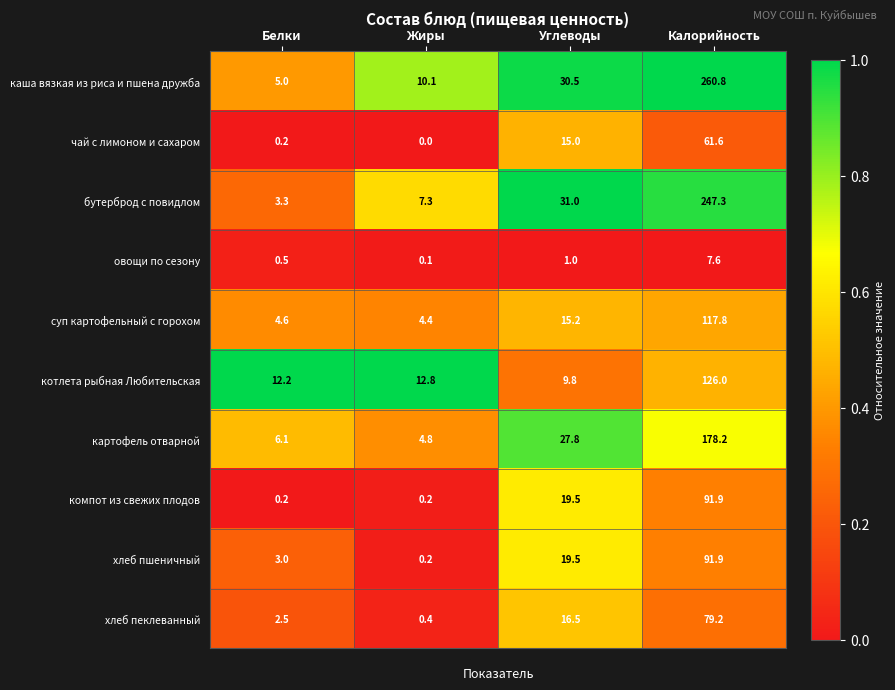

Rank the categories by хлеб пшеничный value from lowest to highest.

Жиры, Белки, Углеводы, Калорийность